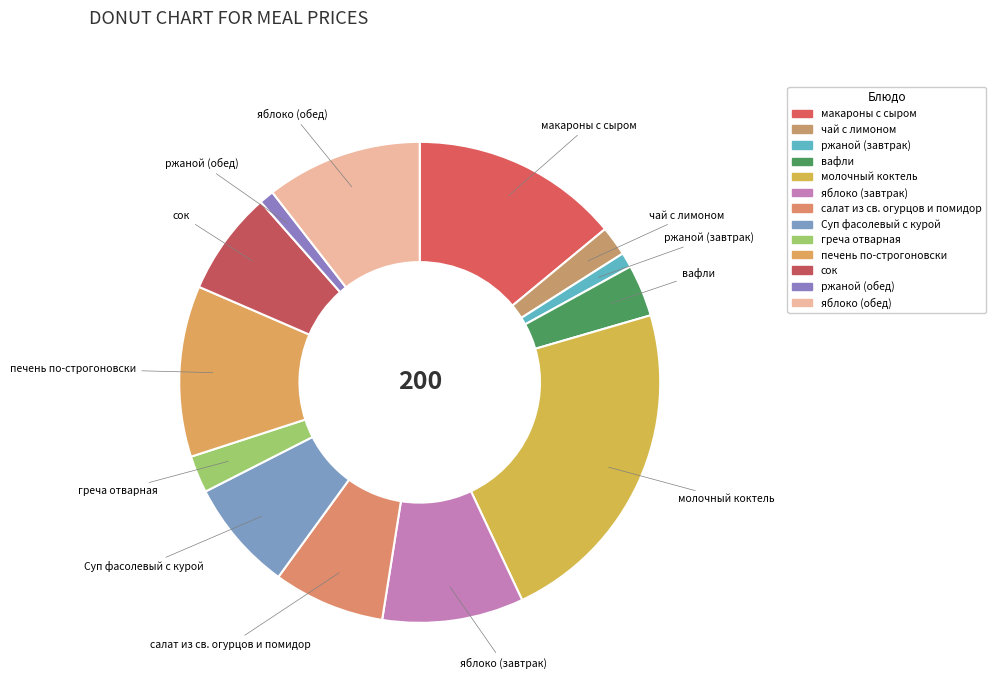

The яблоко (завтрак) slice represents 10% of the pie. True or false?

True